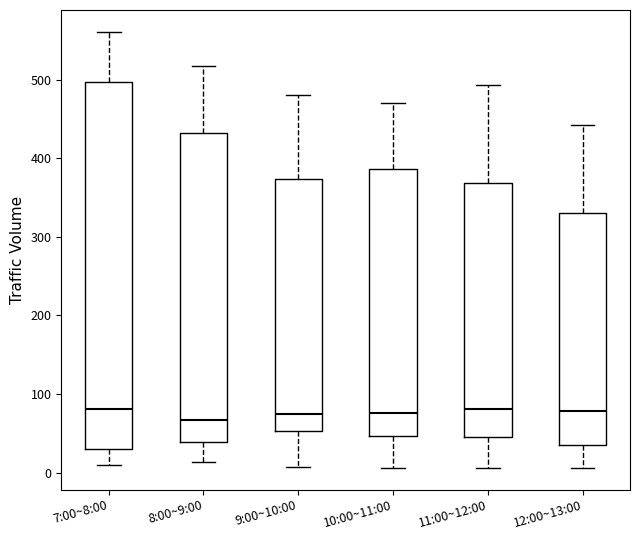

Comparing the boxes themselves (not the whiskers), which one is the tallest?

7:00~8:00